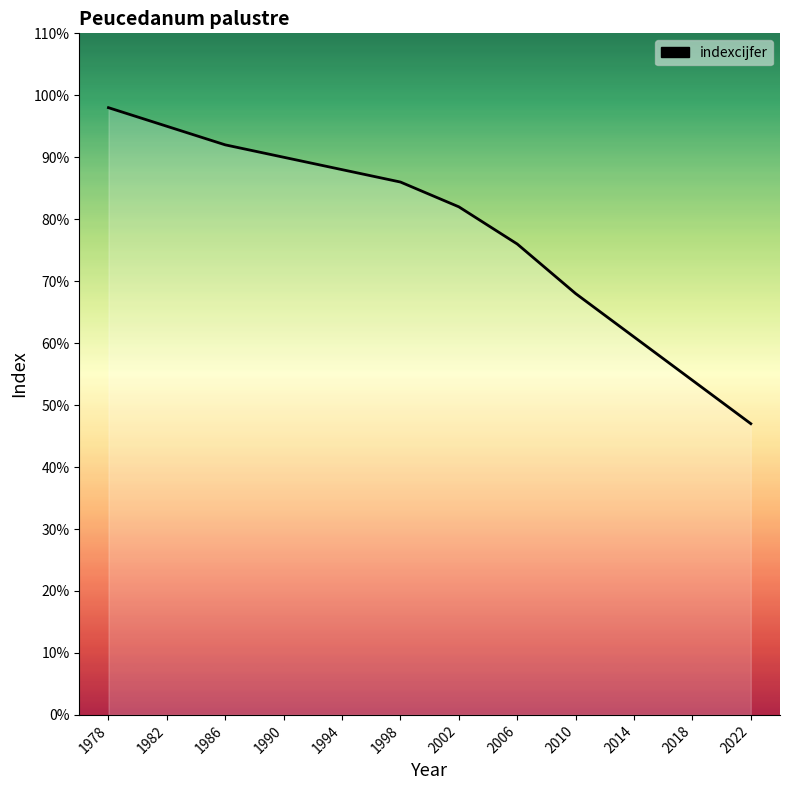

True or false: there are more than 0 points higher than both neighbors.

False